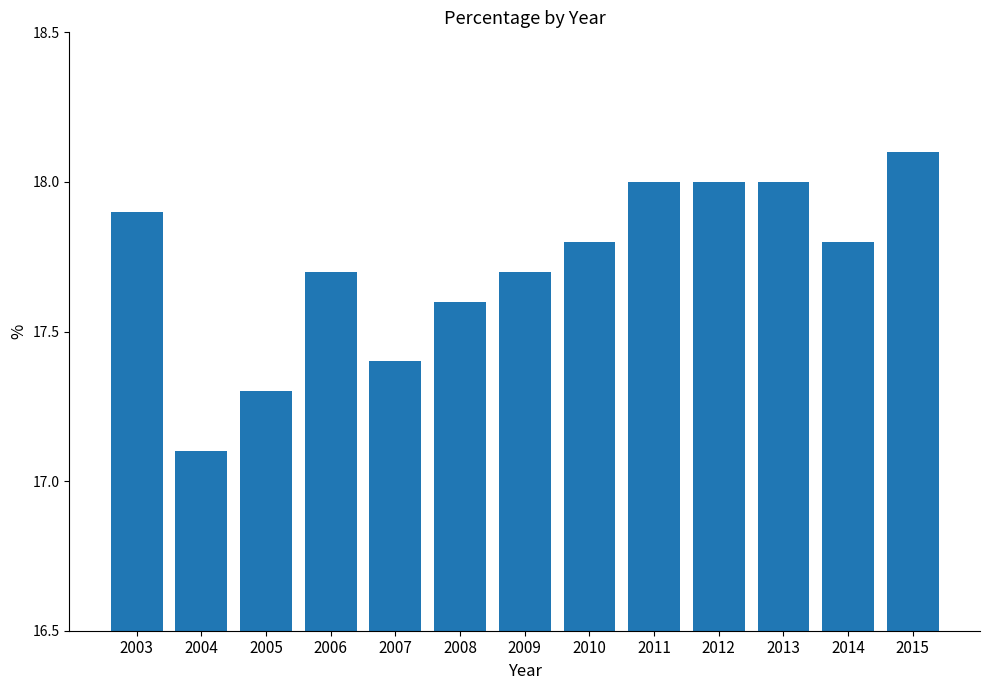

Between 2008 and 2011, which is larger?

2011